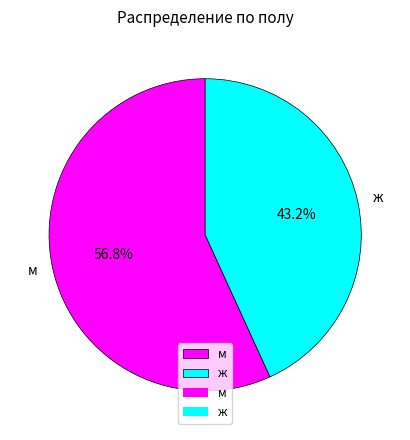

Does any single category account for the majority?

Yes